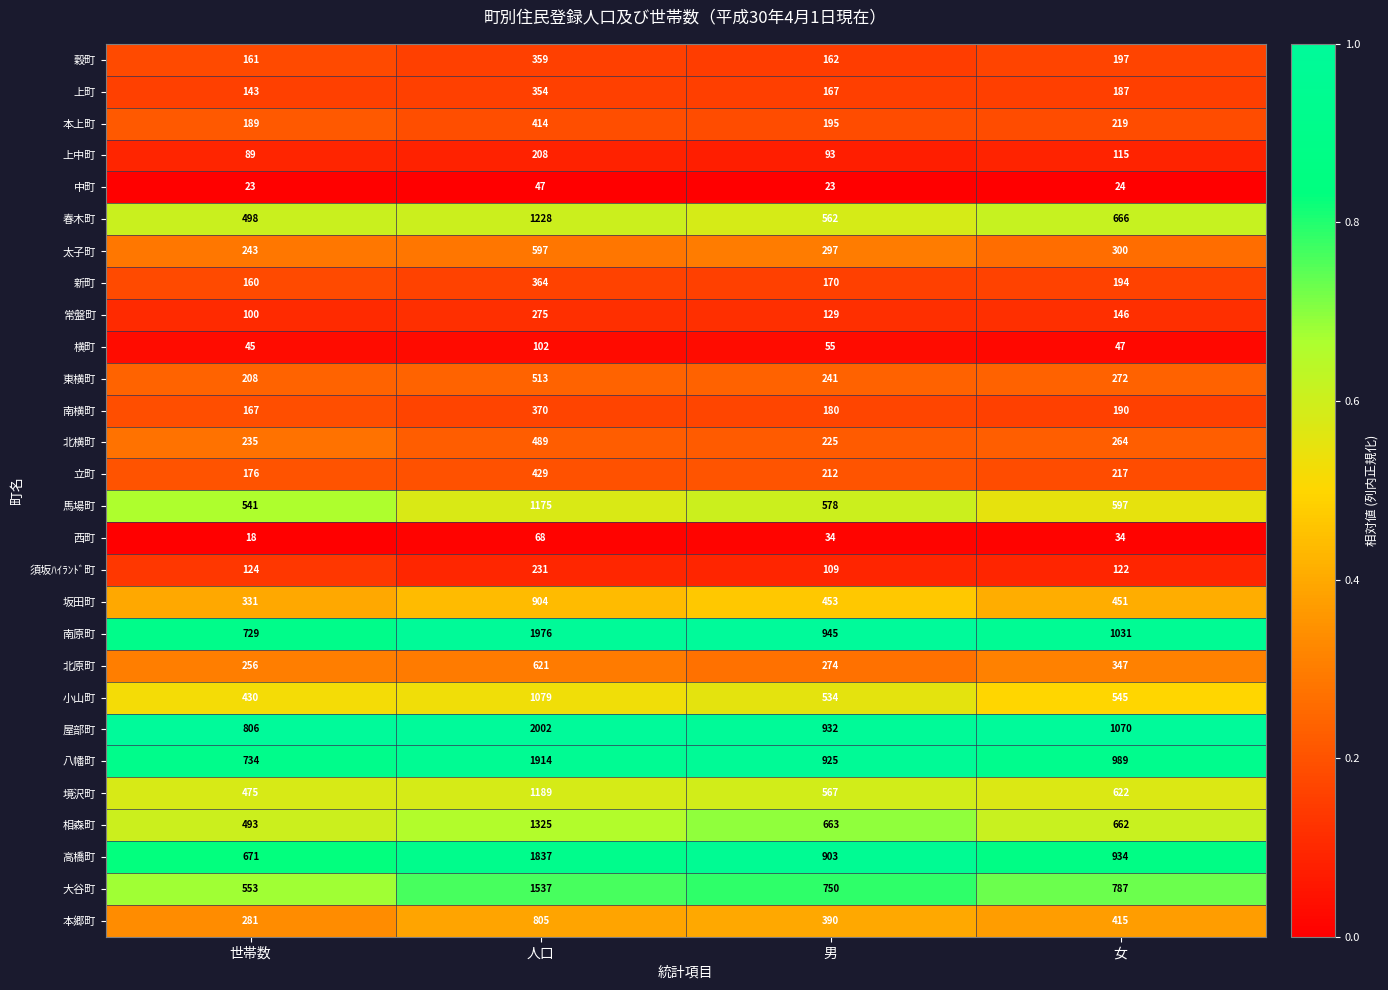

The 穀町 series shows 162 at 男. True or false?

True